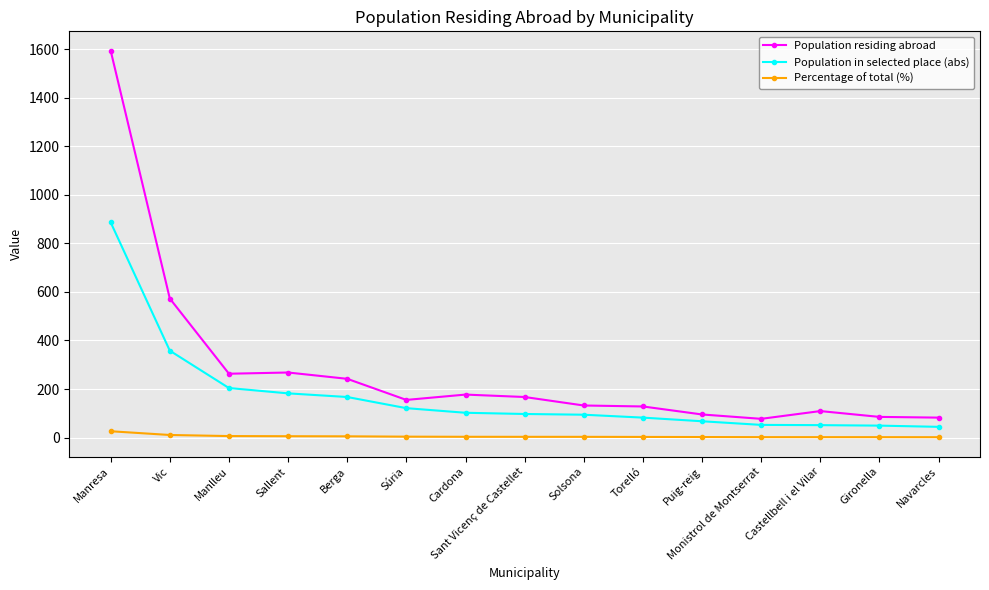

At Manresa, list the series in order from smallest to largest.

Percentage of total (%), Population in selected place (abs), Population residing abroad